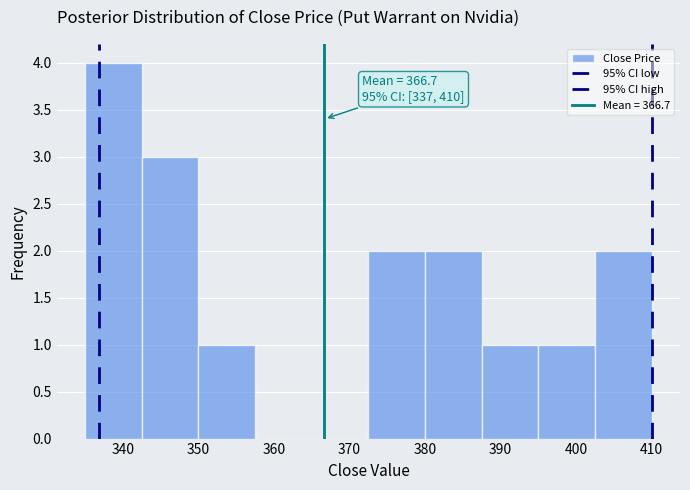

Over which range of the x-axis is the bar tallest?

335.0 to 342.5